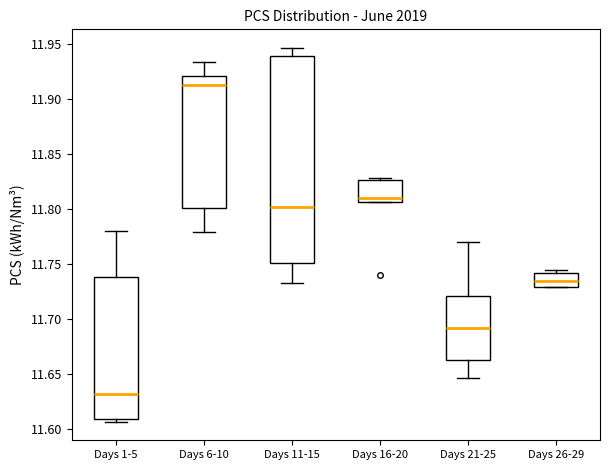

Where does the lower whisker of the box for Days 11-15 end on the y-axis? The values are not printed on the chart, so give them approximately, as read against the axis.

11.735